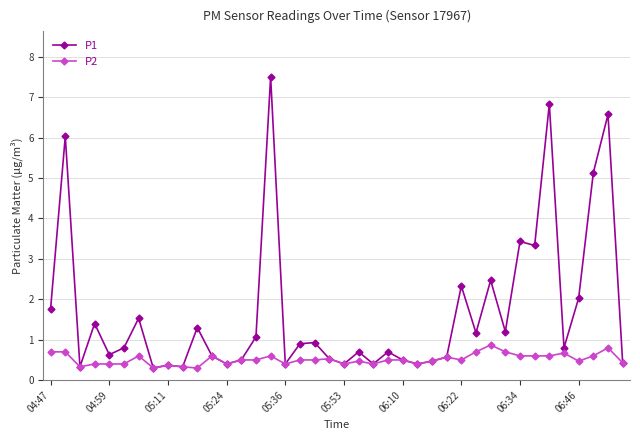

Which series has the largest range (max minus min)?

P1